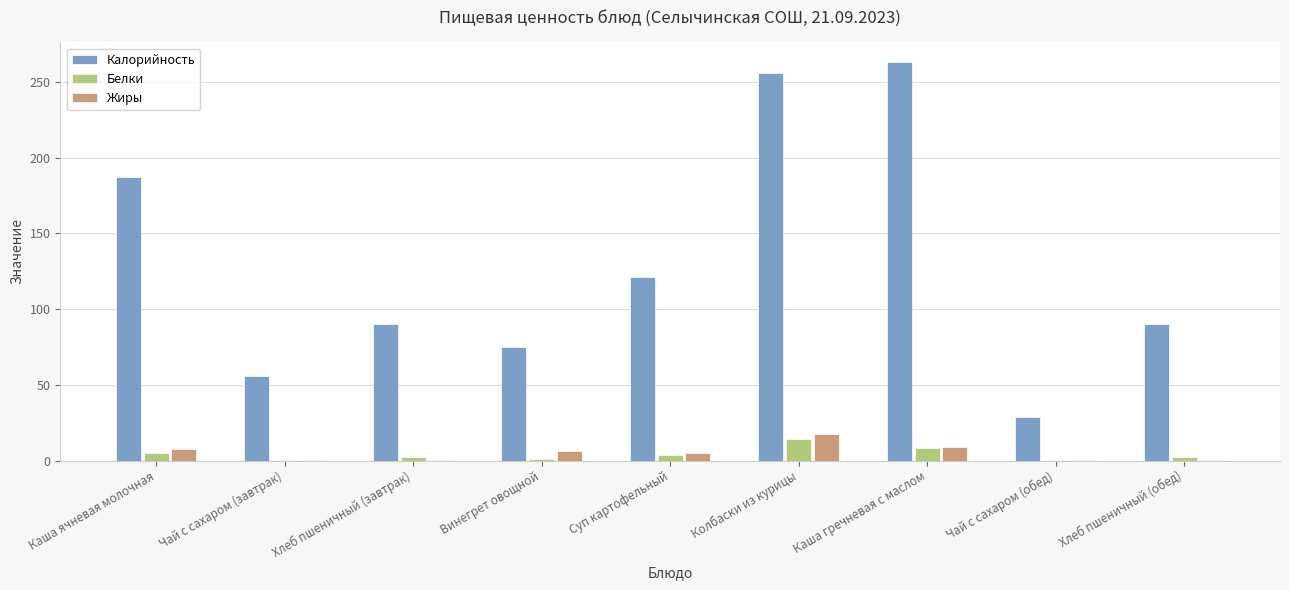

Is it true that Калорийность equals 22.6 at Винегрет овощной?

False